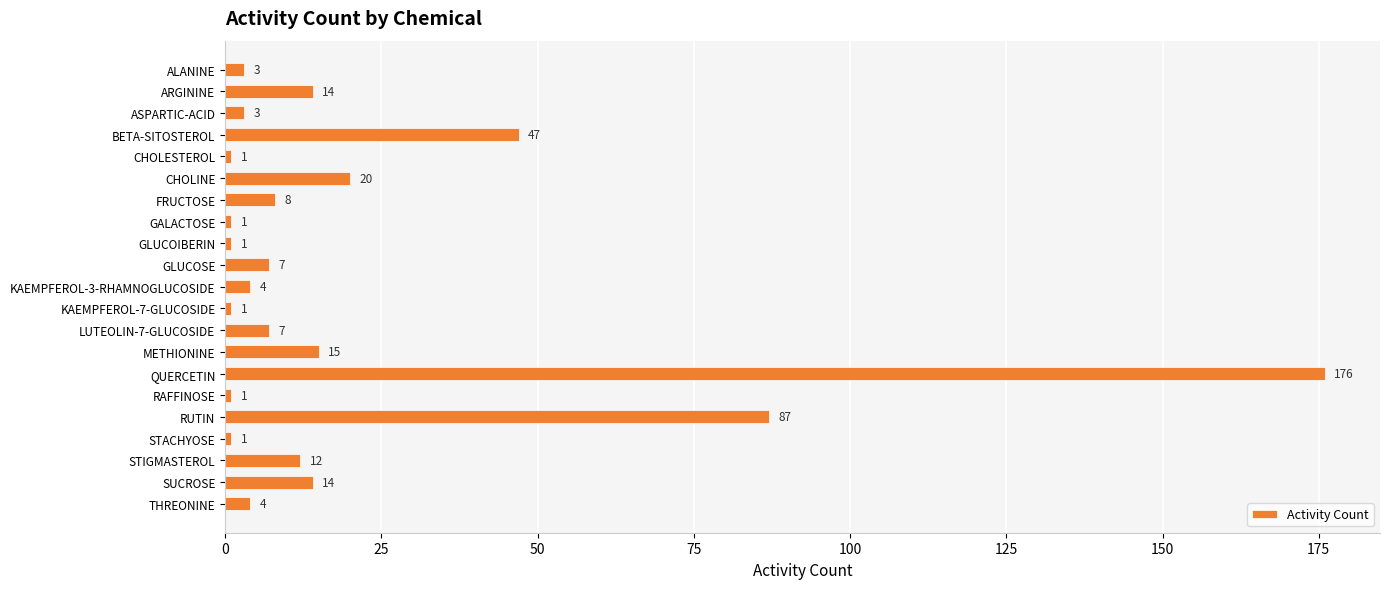

What is the value of the 17th bar from the top?

87